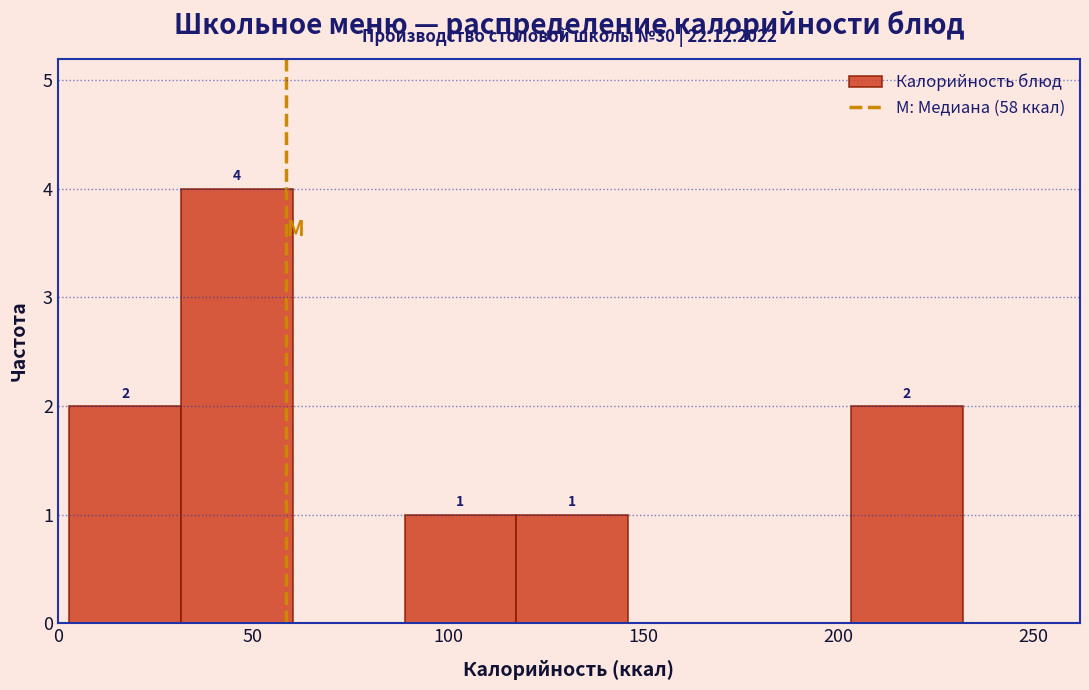

Which range on the x-axis has the tallest bar?

30 to 60